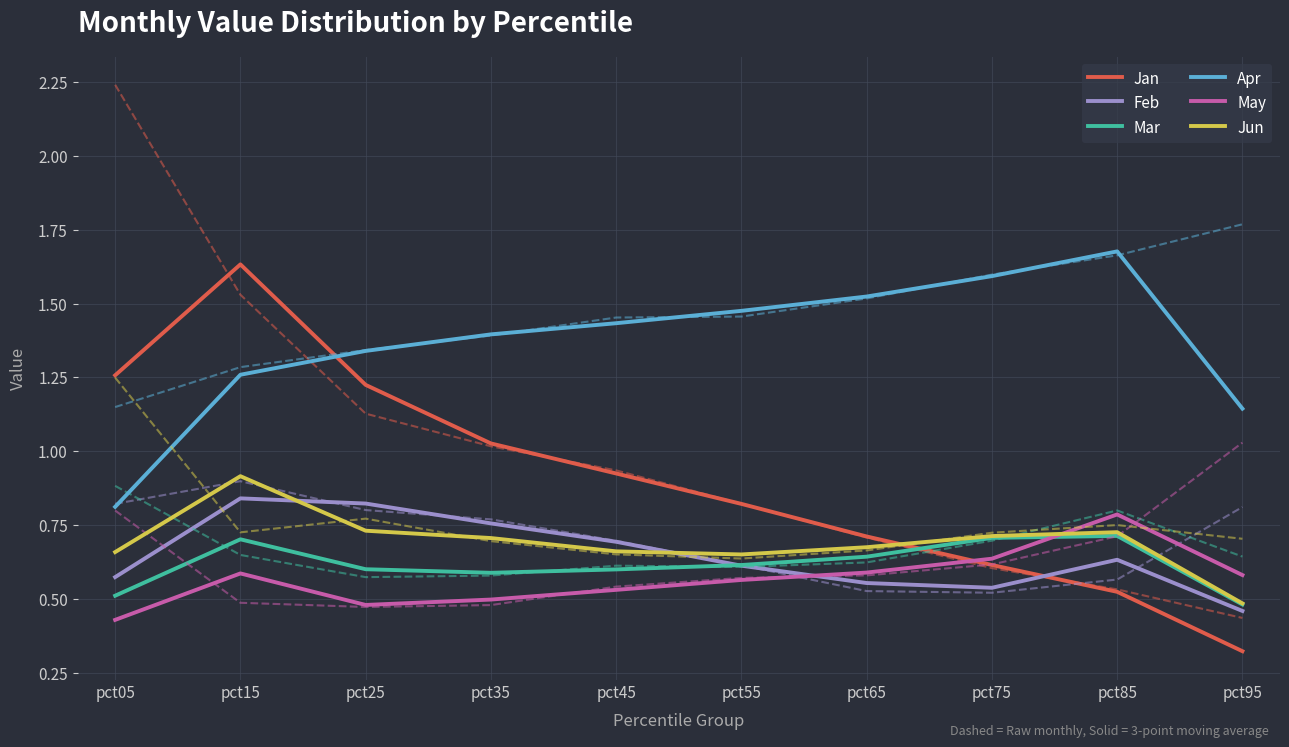

What are all the series names shown in the legend?

Jan, Feb, Mar, Apr, May, Jun